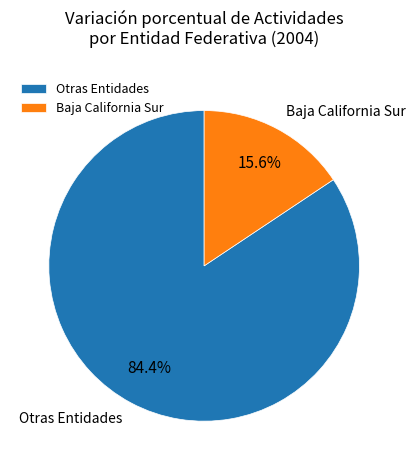

Does any single category account for the majority?

Yes